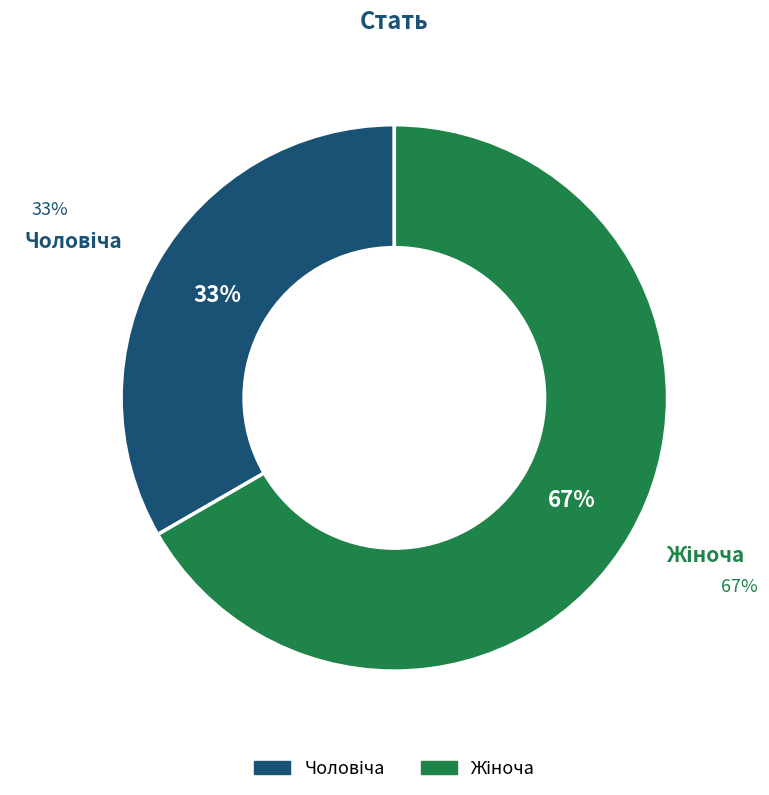

To the nearest percent, what is the average slice percentage?

50%